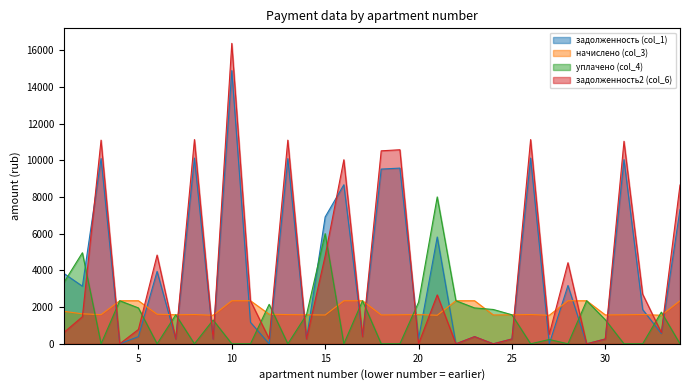

What is the total value across all series at 8?

22836.6